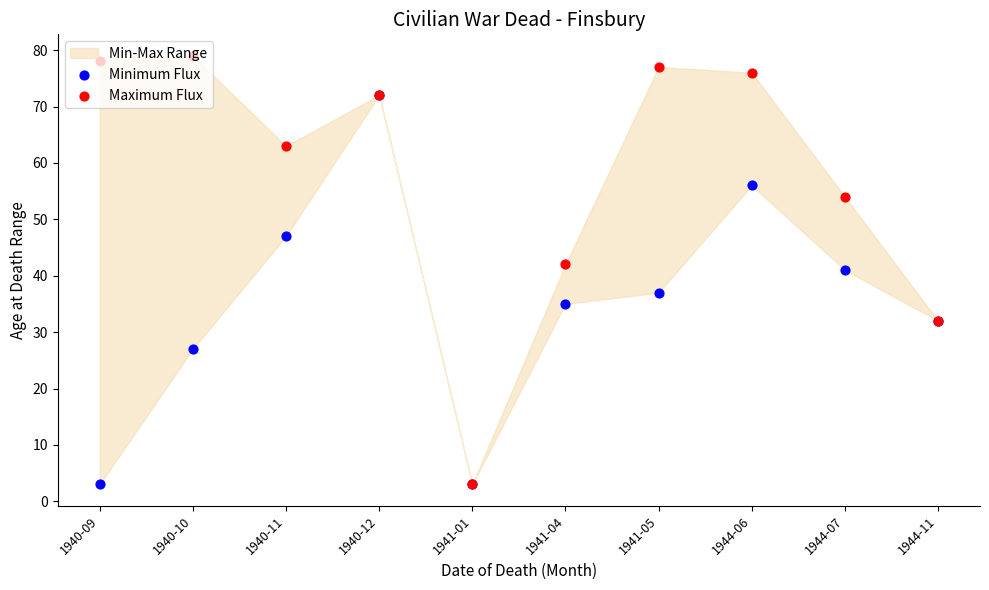

Which series has the largest Y range (max minus min)?

Maximum Flux